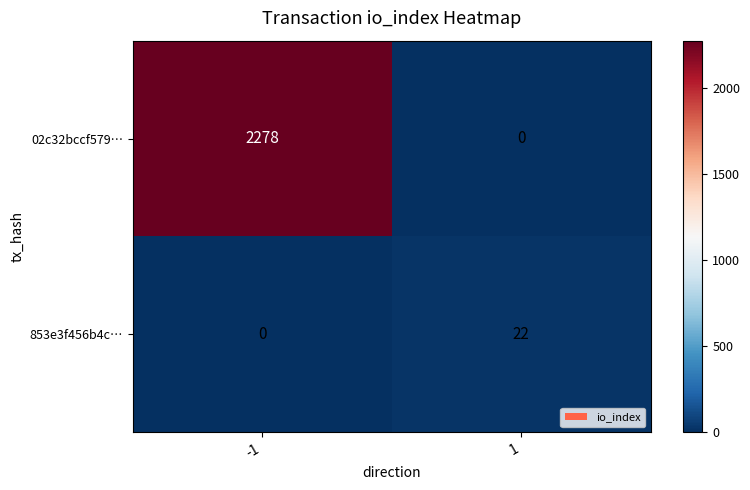

Reading right to left, list all the values displayed in this chart.

02c32bccf579…: 1=0	-1=2278
853e3f456b4c…: 1=22	-1=0